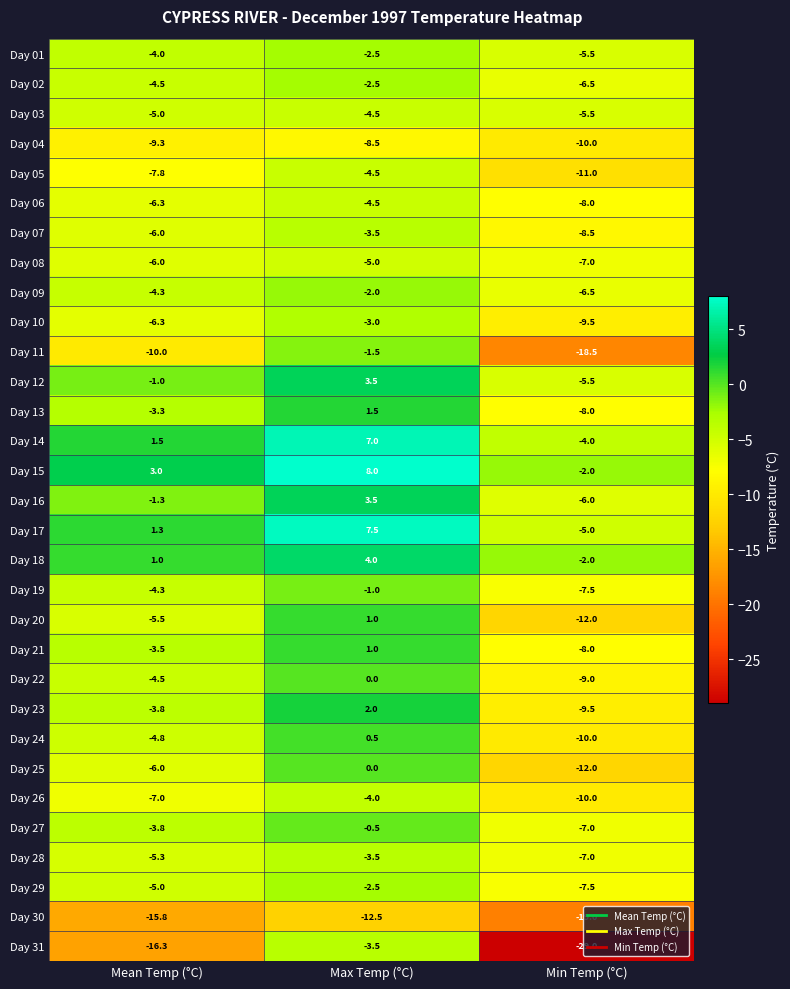

Which series has the largest range (max minus min)?

Day 31